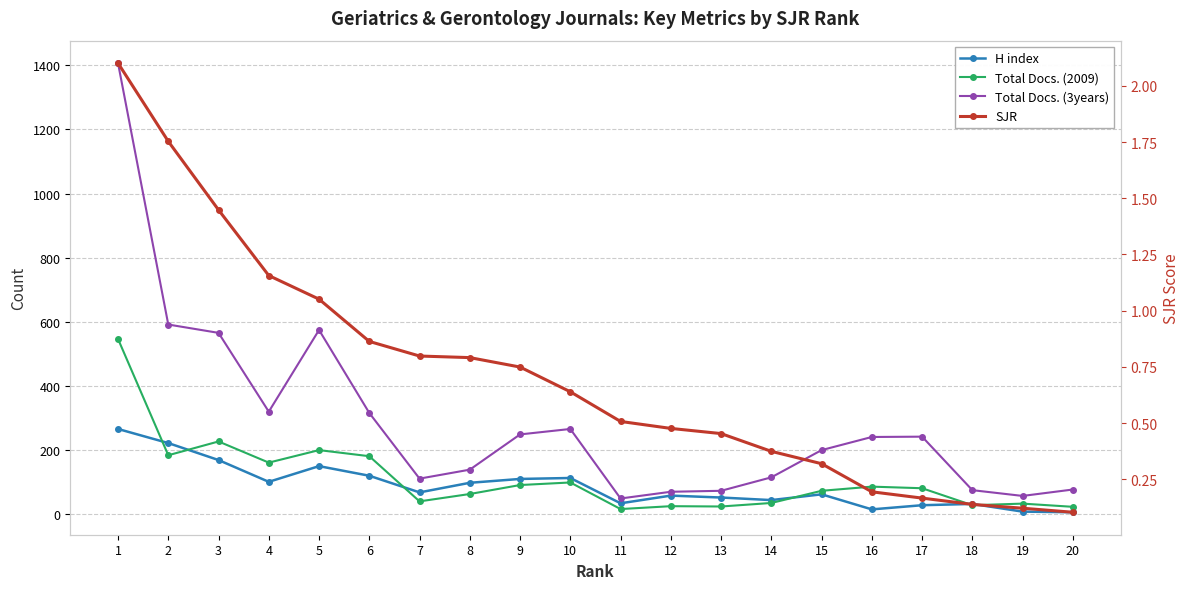

Reading right to left, what are all the values shown in this chart?

H index: 5.0	7.0	31.0	27.0	14.0	61.0	43.0	51.0	57.0	33.0	112.0	109.0	97.0	67.0	119.0	149.0	100.0	168.0	221.0	265.0
Total Docs. (2009): 22.0	32.0	27.0	80.0	85.0	72.0	34.0	23.0	24.0	15.0	98.0	90.0	62.0	39.0	180.0	199.0	160.0	226.0	183.0	546.0
Total Docs. (3years): 76.0	56.0	74.0	241.0	240.0	199.0	114.0	72.0	69.0	48.0	265.0	248.0	138.0	110.0	315.0	574.0	319.0	565.0	591.0	1407.0
SJR: 0.1	0.1	0.1	0.2	0.2	0.3	0.4	0.5	0.5	0.5	0.6	0.7	0.8	0.8	0.9	1.1	1.2	1.4	1.8	2.1